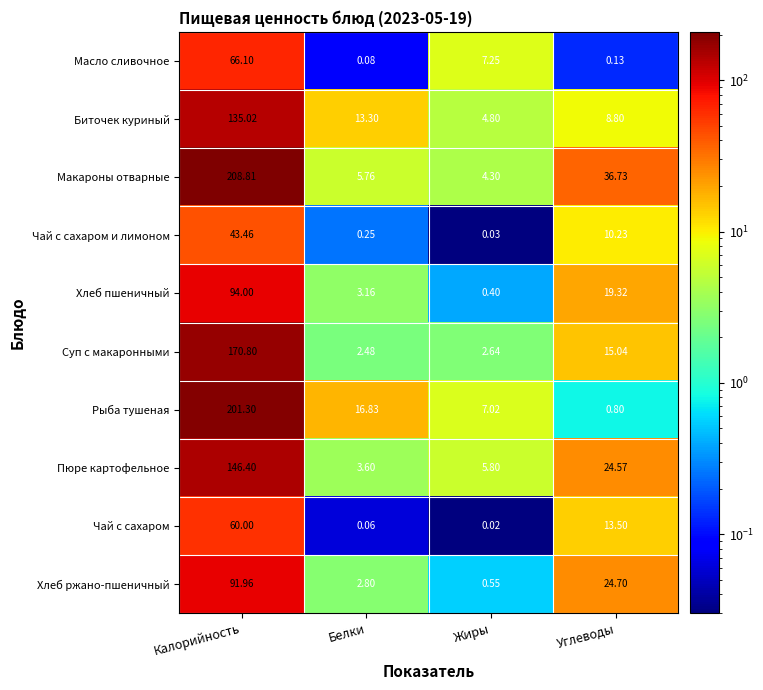

What is the difference between the highest and lowest values at Углеводы?

36.6